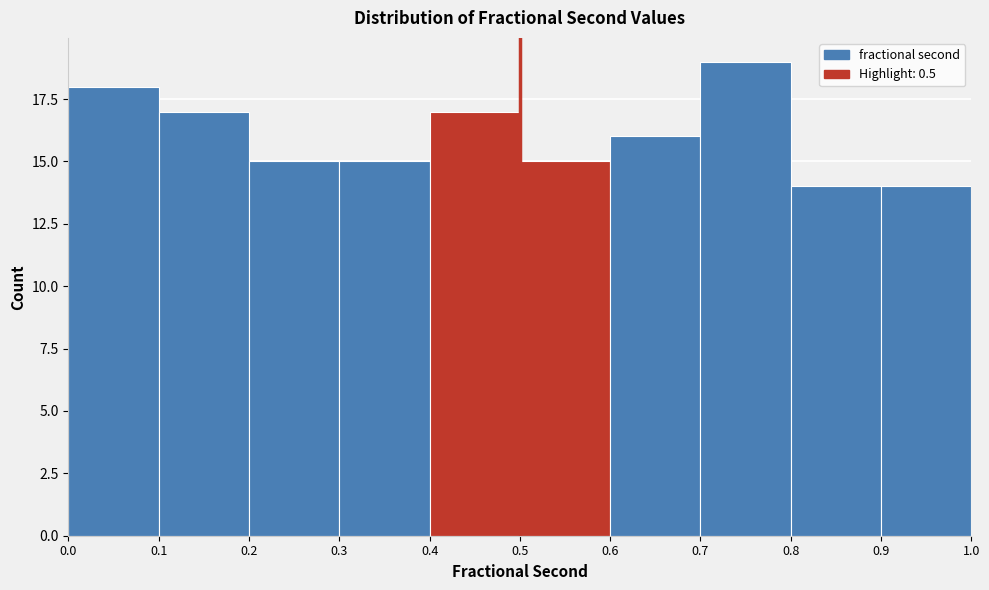

Reading left to right, transcribe this chart: for each bar, give the range it covers on the x-axis and its height. The values are not printed on the chart, so give them approximately, as read against the axis.

0.0 to 0.1: 18
0.1 to 0.2: 17
0.2 to 0.3: 15
0.3 to 0.4: 15
0.4 to 0.5: 17
0.5 to 0.6: 15
0.6 to 0.7: 16
0.7 to 0.8: 19
0.8 to 0.9: 14
0.9 to 1.0: 14